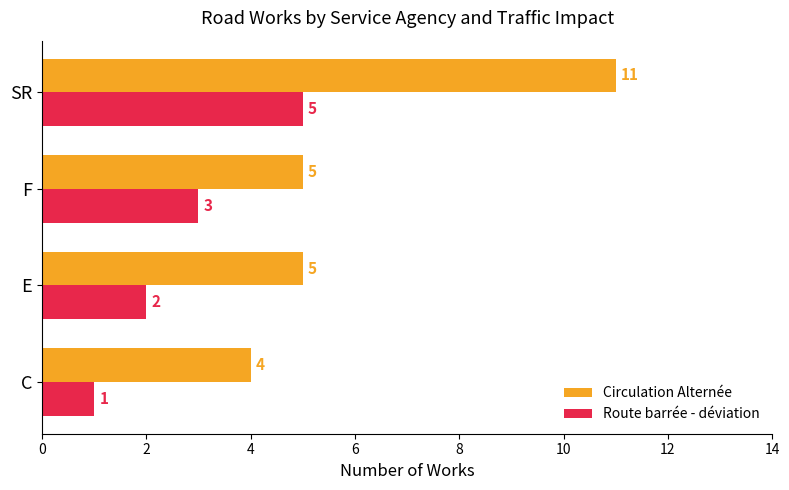

Is the value of Circulation Alternée at C greater than the value of Route barrée - déviation at E?

Yes